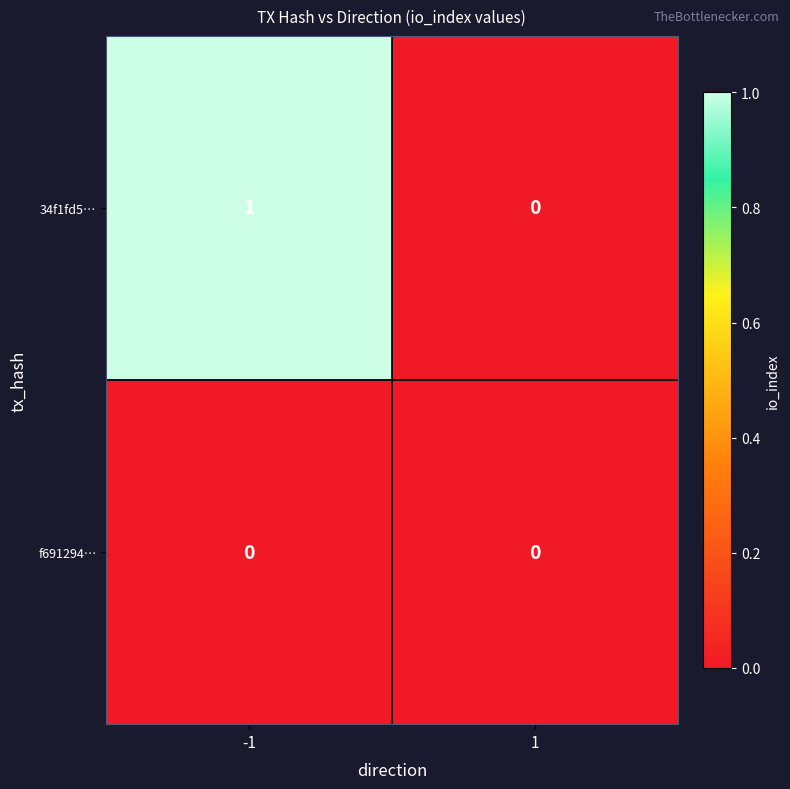

The value of f691294… at -1 is 0. True or false?

True